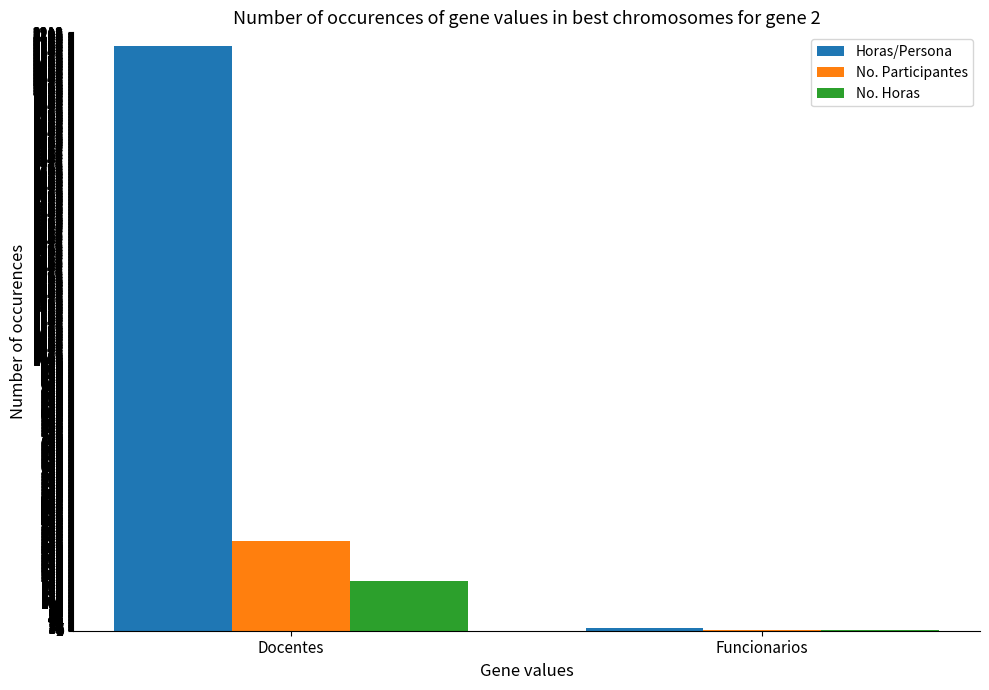

Reading right to left, transcribe all the data shown in this chart.

Horas/Persona: 9	2164
No. Participantes: 3	333
No. Horas: 3	184